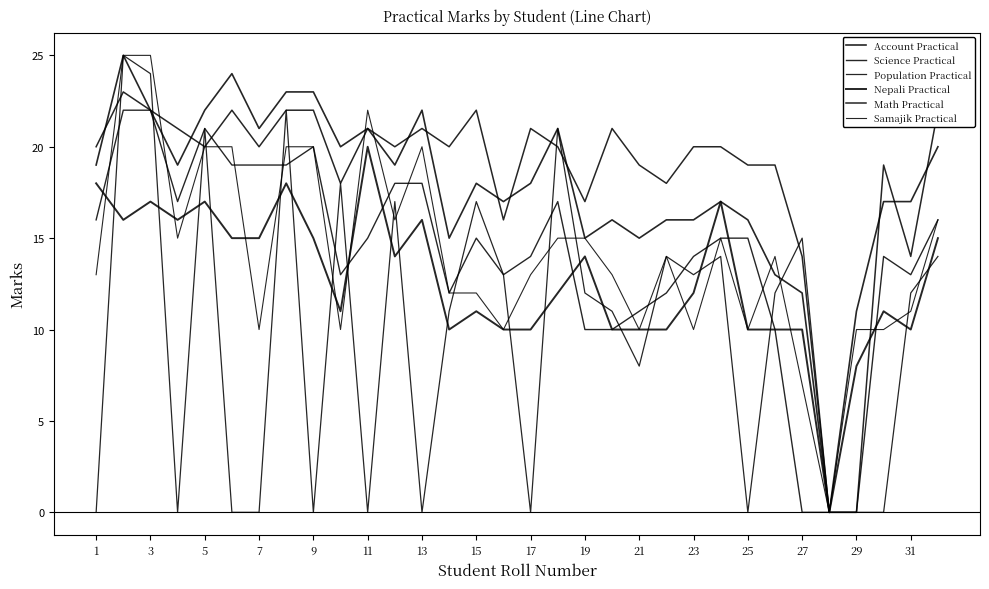

True or false: Nepali Practical and Math Practical cross at least once.

True